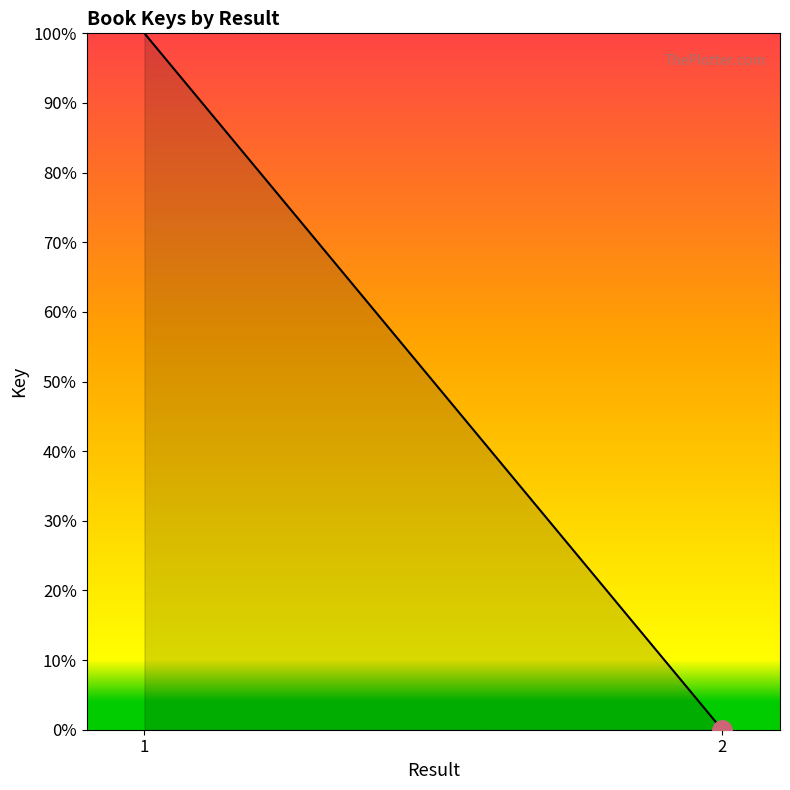

True or false: the data shows 100 at 1.

True